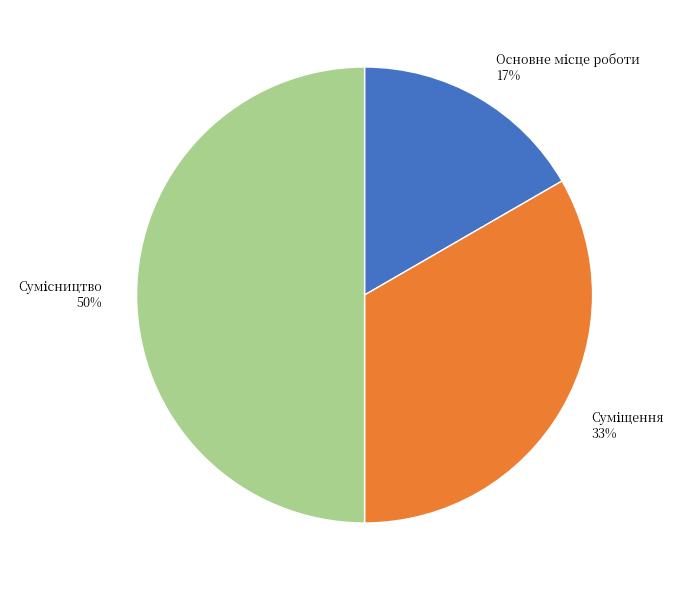

To the nearest percent, what is the average slice percentage?

33%